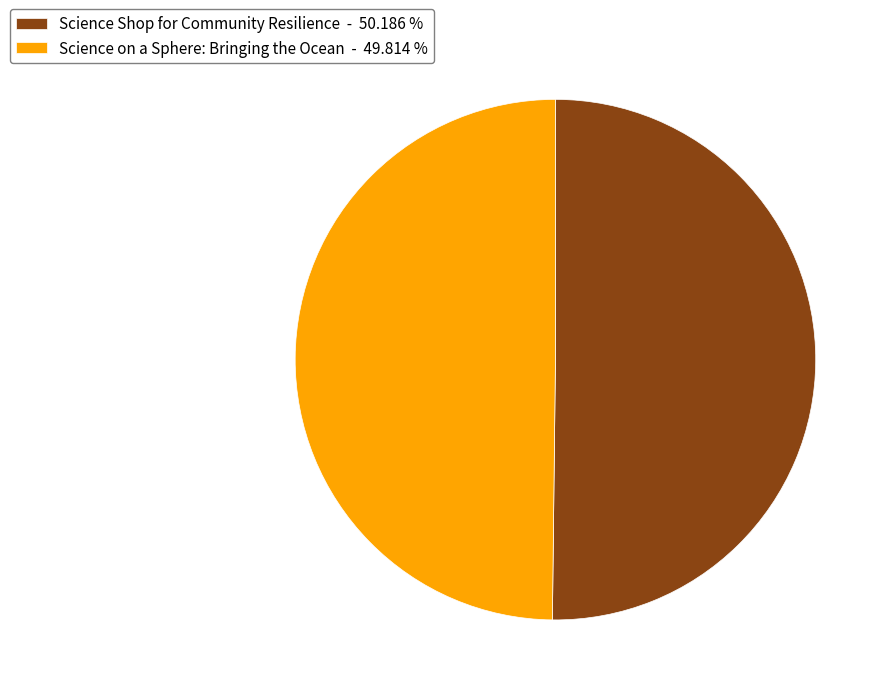

Combined, do Science Shop for Community Resilience - 50.186 % and Science on a Sphere: Bringing the Ocean - 49.814 % account for over 50%?

Yes